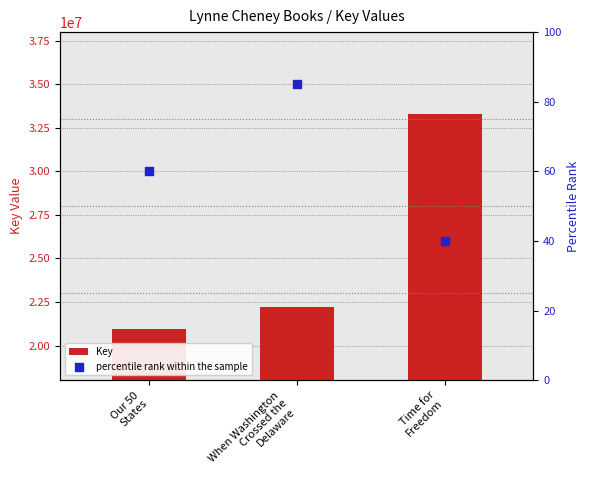

What are all the series names shown in the legend?

Key, percentile rank within the sample